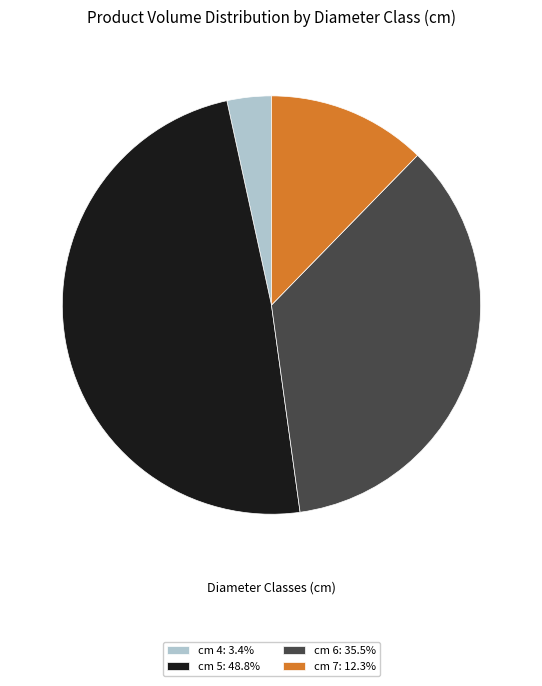

Approximately how many times larger is the value at cm 6: 35.5% compared to cm 7: 12.3%?

2.9